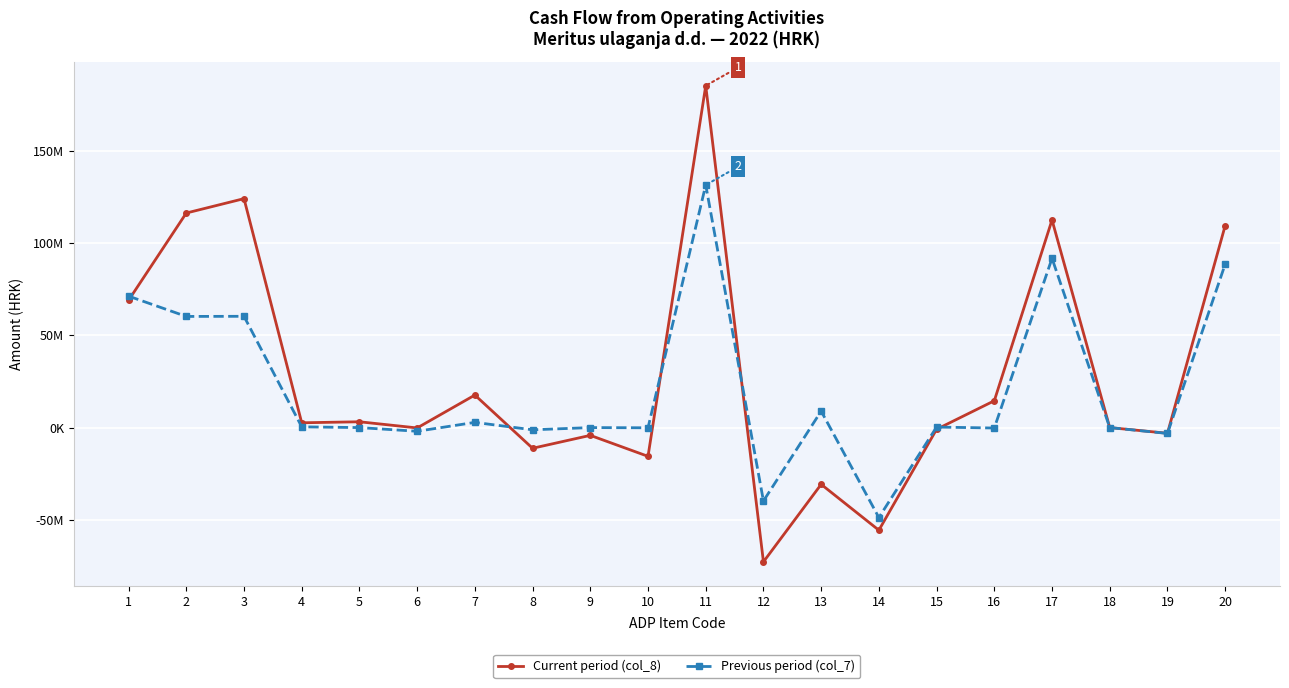

What is the maximum value for Current period (col_8)?

185085892.0